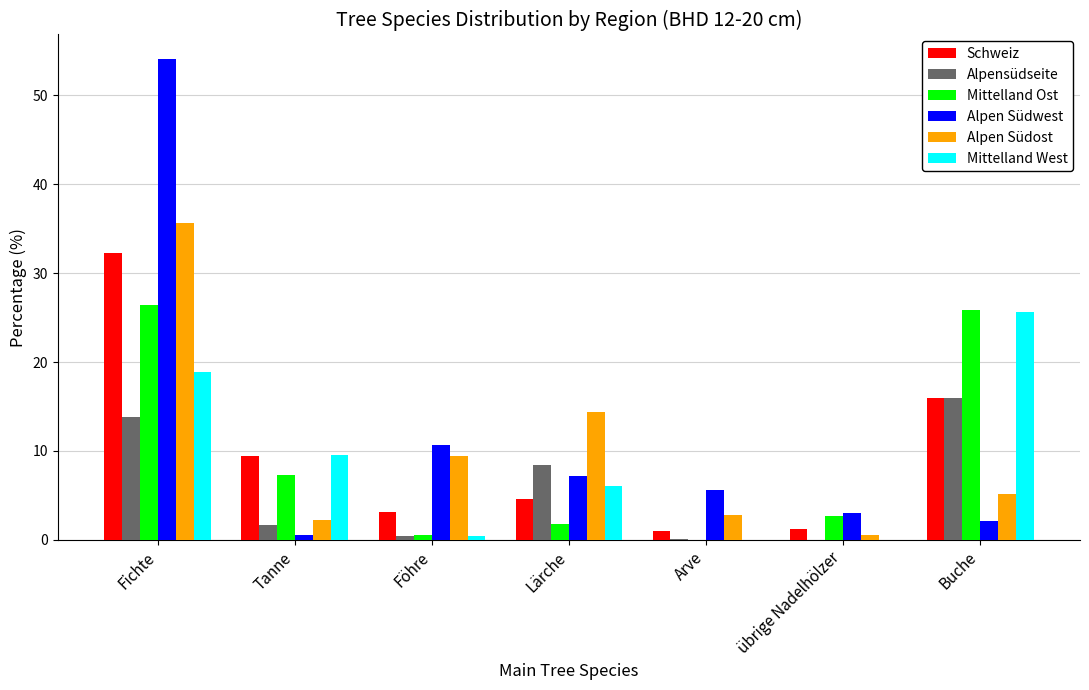

Which category has the highest value in the Alpensüdseite series?

Buche